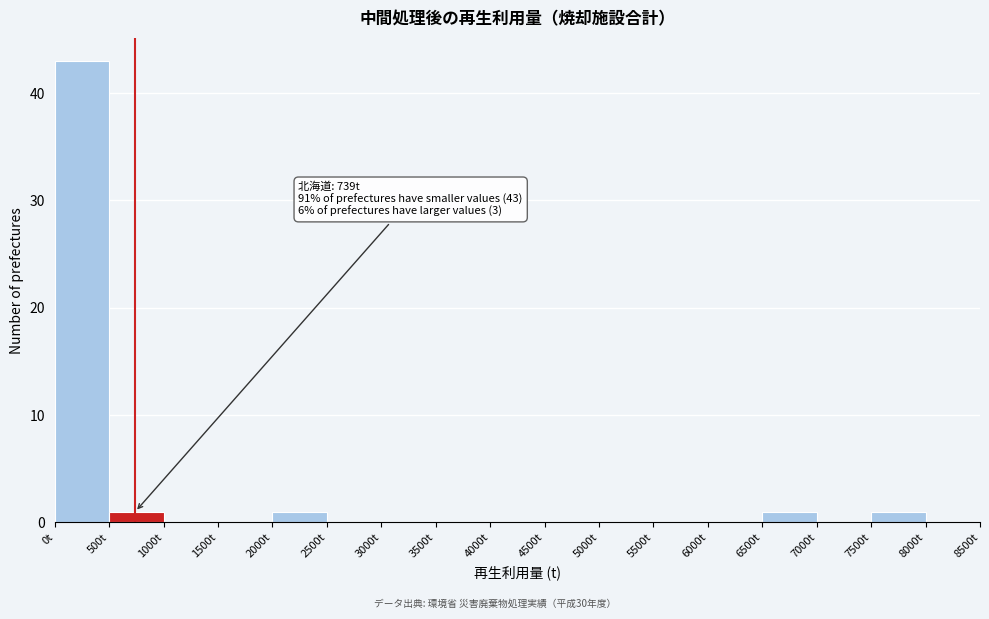

Over which range of the x-axis is the bar tallest?

0 to 500